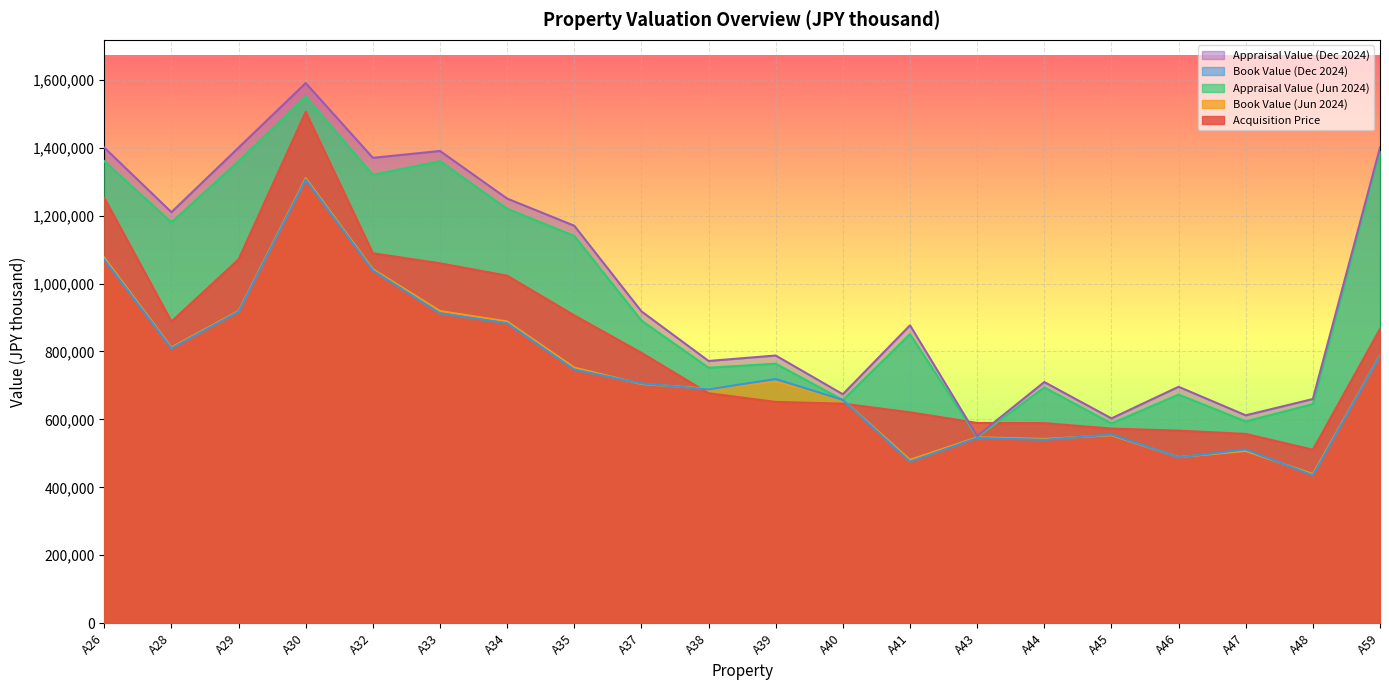

Which series has the largest range (max minus min)?

Appraisal Value (Dec 2024)